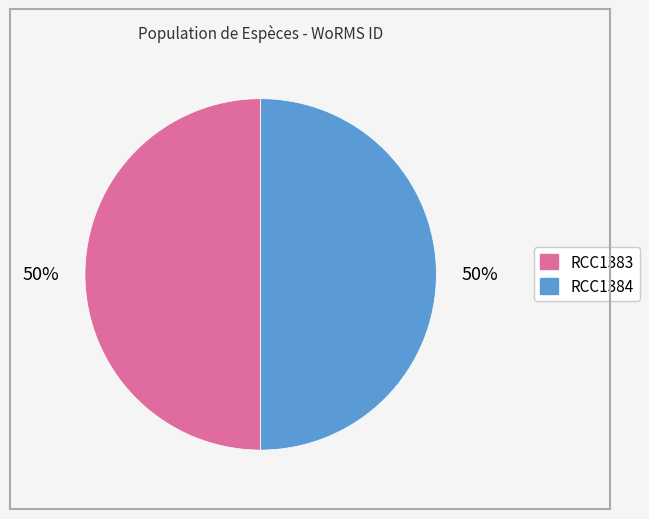

To the nearest percent, what is the average slice percentage?

50%